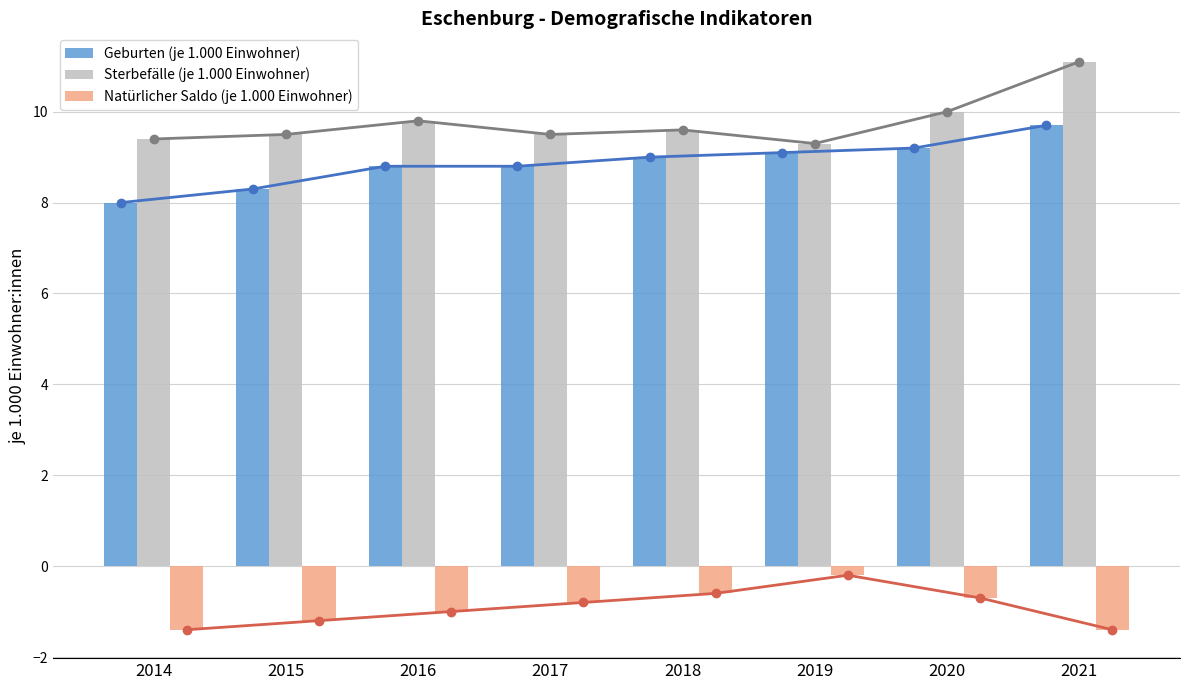

What value does the Geburten (je 1.000 Einwohner) series have at 2014?

8.0